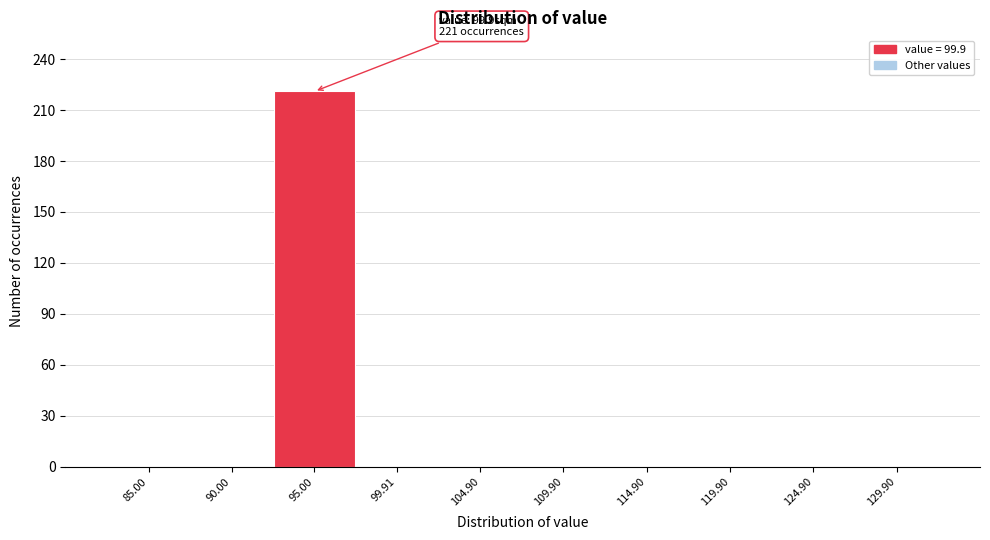

Reading right to left, list all the values displayed in this chart.

129.90=0	124.90=0	119.90=0	114.90=0	109.90=0	104.90=0	99.91=0	95.00=221	90.00=0	85.00=0